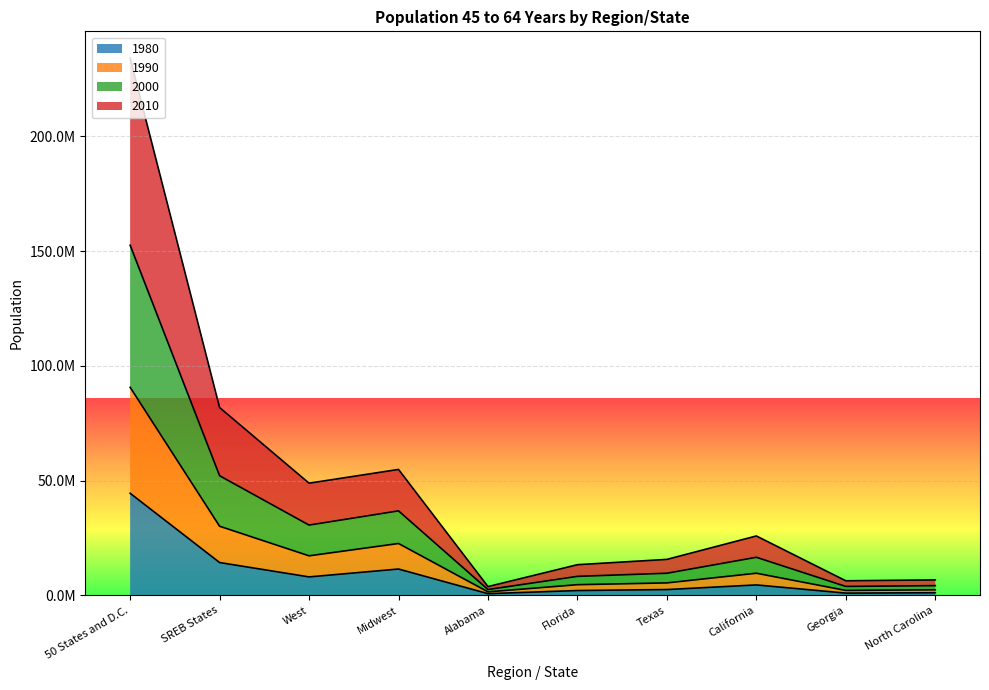

At which label does 2010 first exceed 9655040?

50 States and D.C.